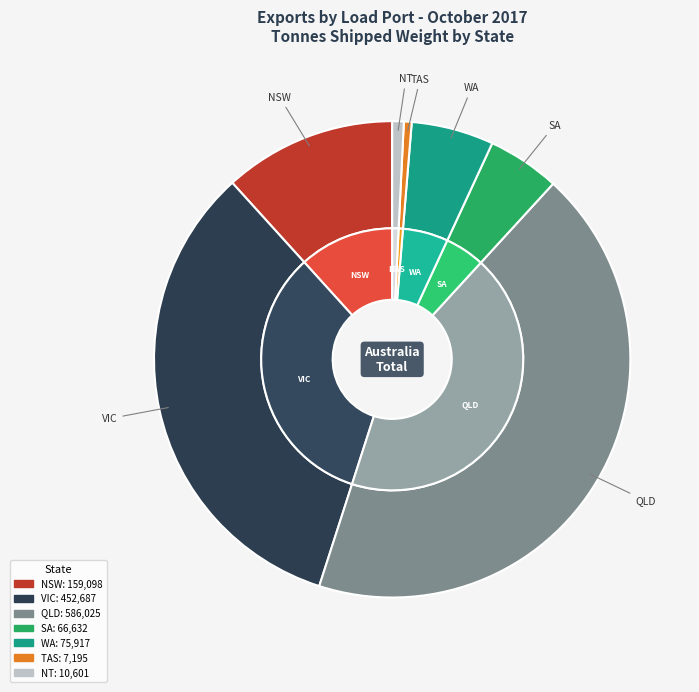

What is the largest slice in the pie chart?

QLD